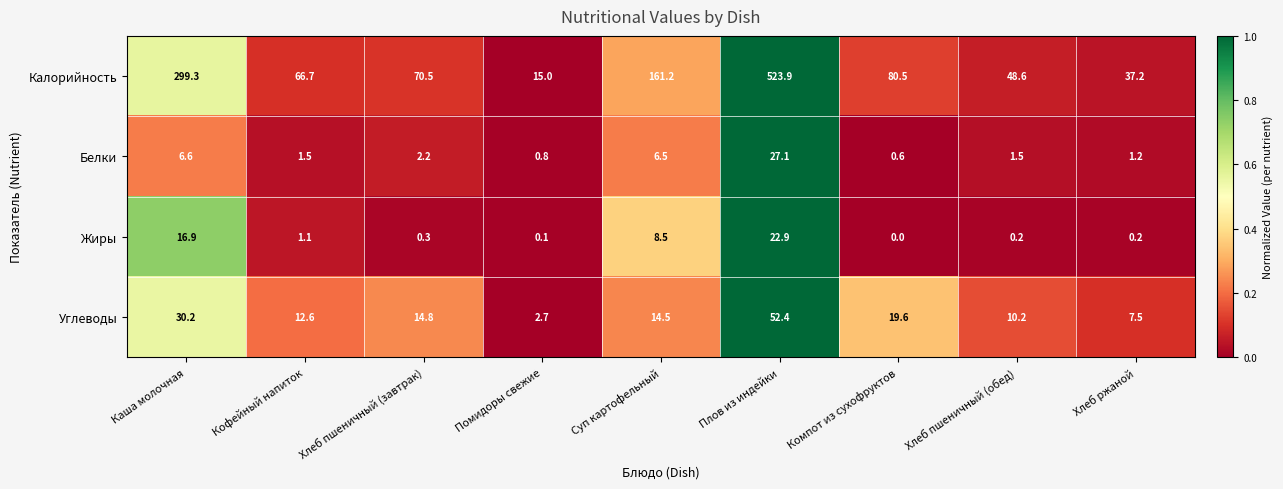

What is the difference between the second highest and second lowest values in the Калорийность series?

262.1